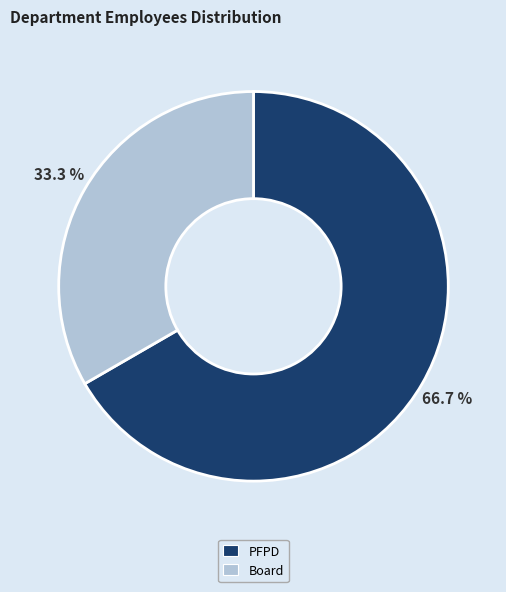

To the nearest percent, what is the combined percentage of PFPD and Board?

100%